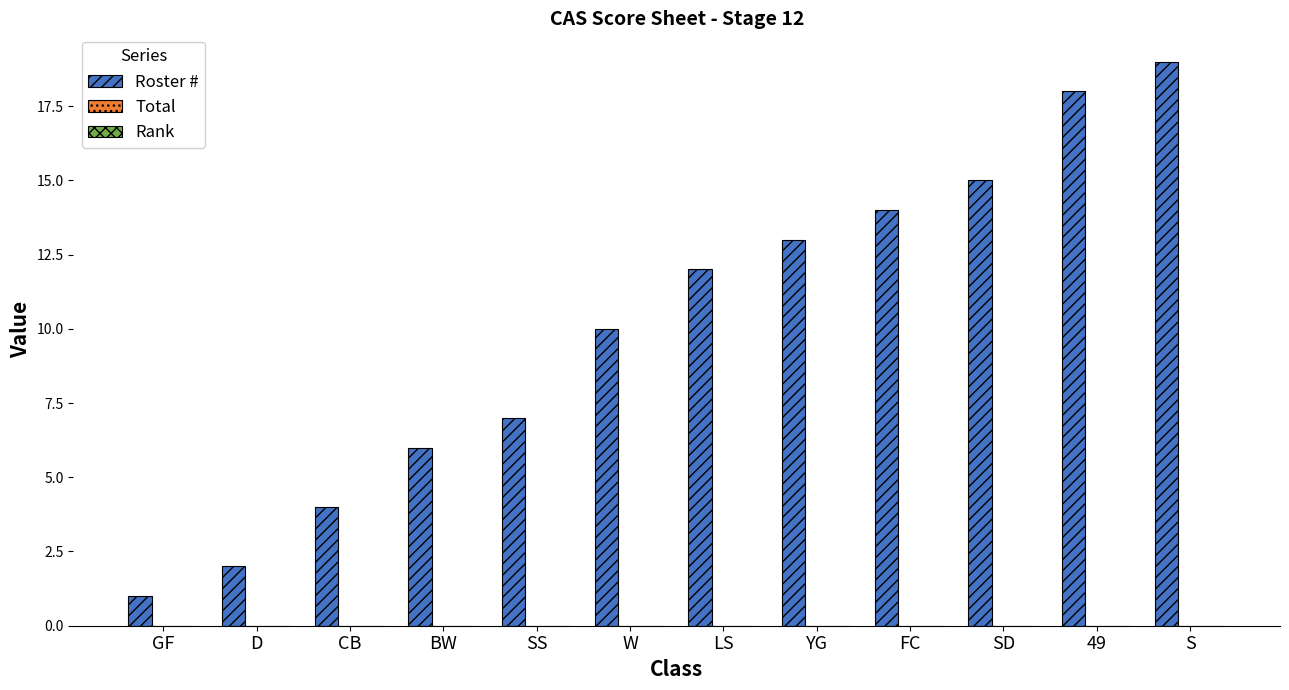

Rank the categories by value from highest to lowest.

S, 49, SD, FC, YG, LS, W, SS, BW, CB, D, GF